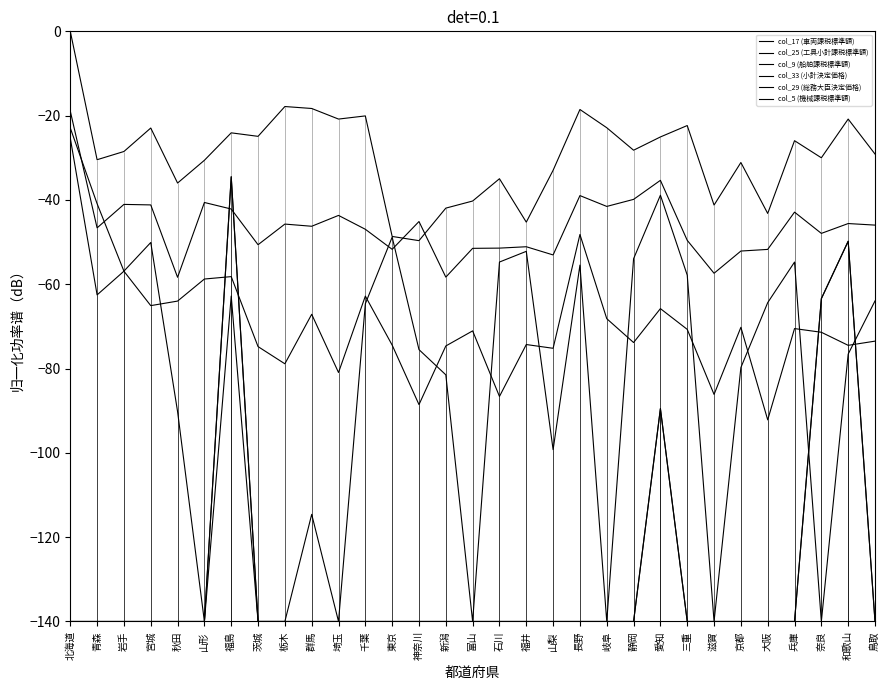

What is the difference between the maximum and minimum values in the col_33 (小計決定価格) series?

105.5